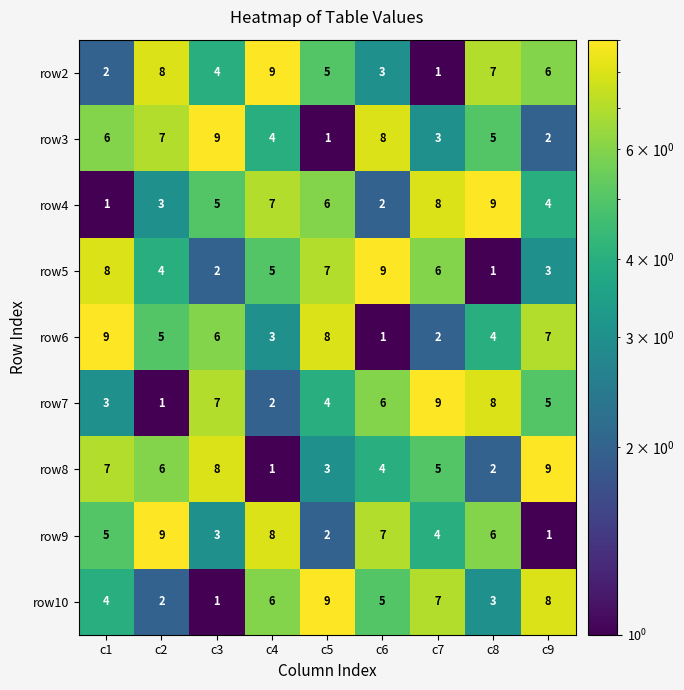

True or false: row9 has a value of 11 at c4.

False